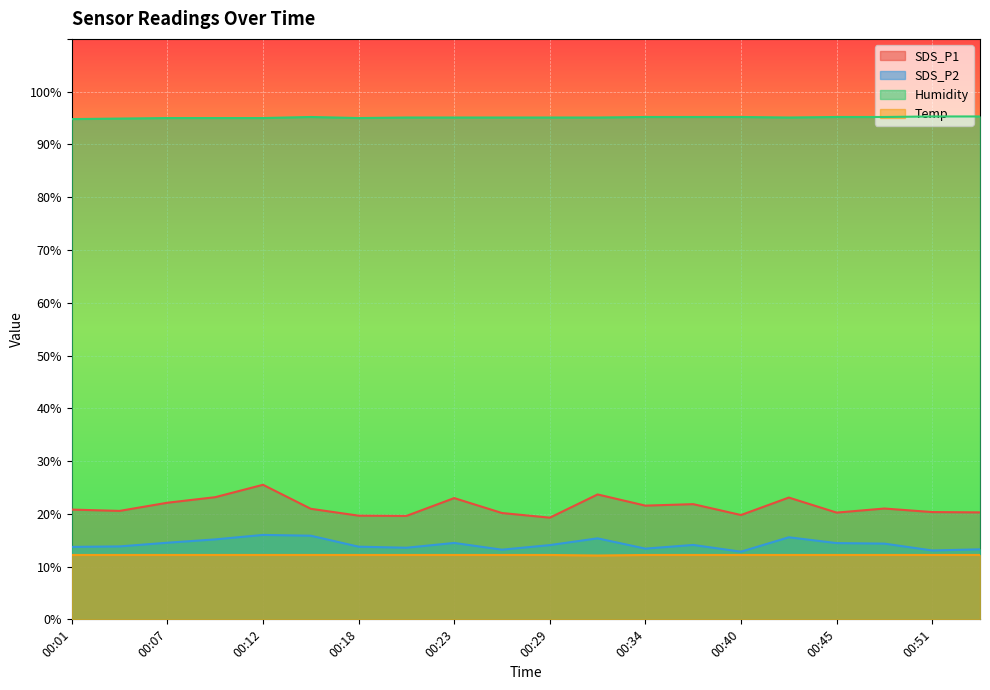

What is the difference between the maximum and minimum values in the SDS_P1 series?

6.2